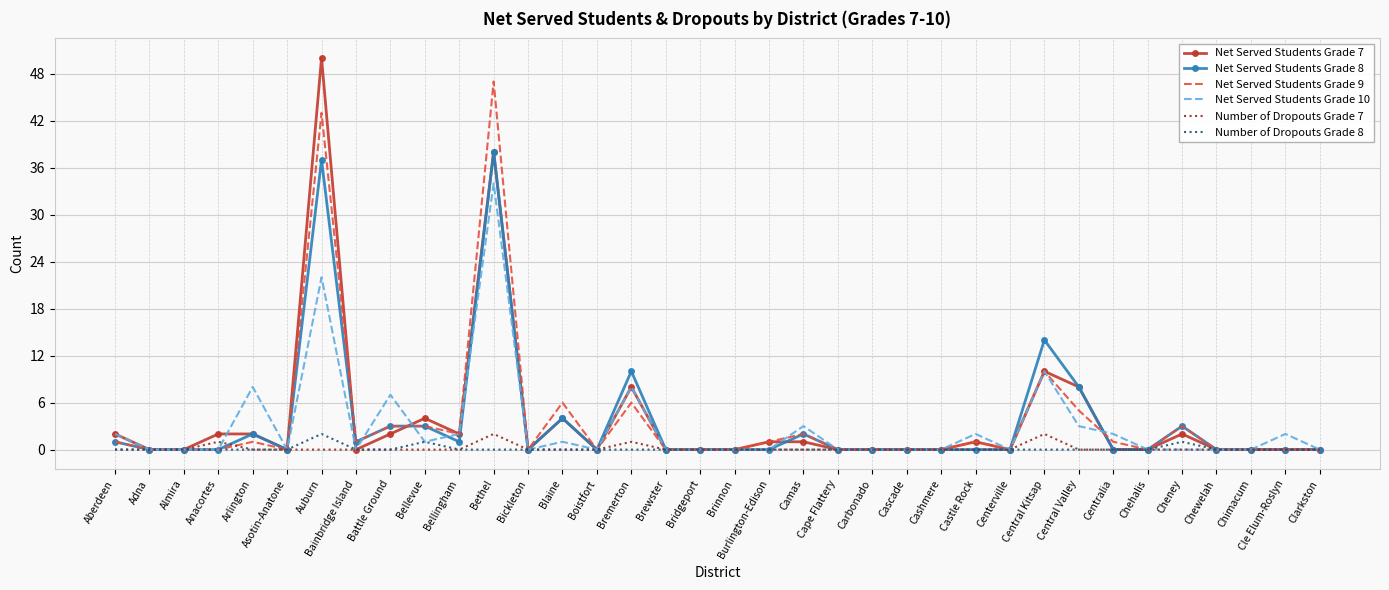

What position from the left is Brinnon?

19